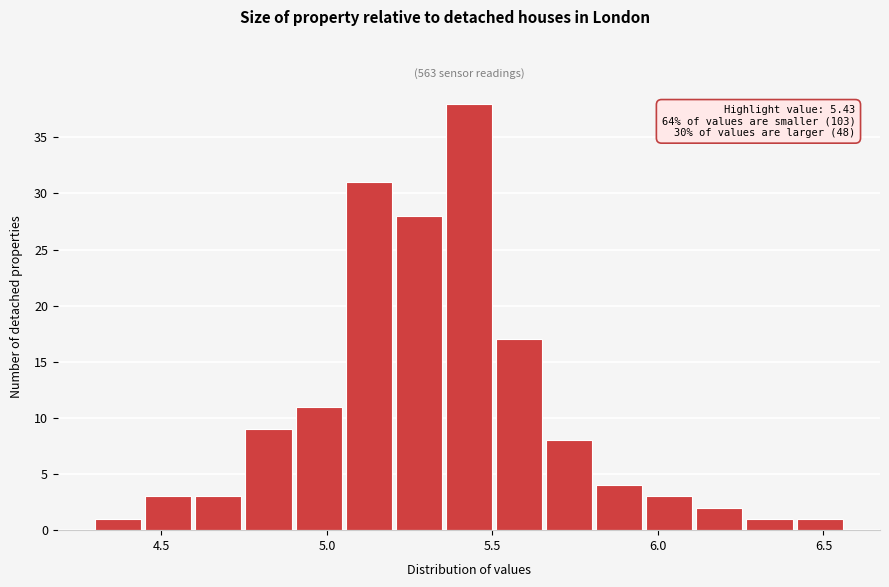

Read against the x-axis, roughly where is the centre of the tallest bar?

5.45